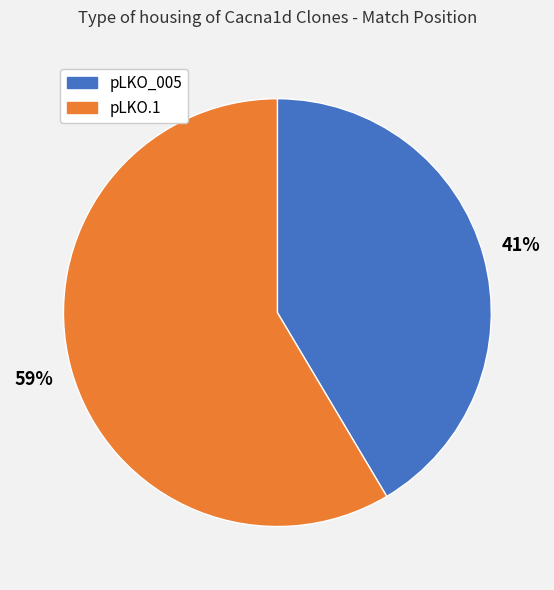

To the nearest percent, what is the average slice percentage?

50%